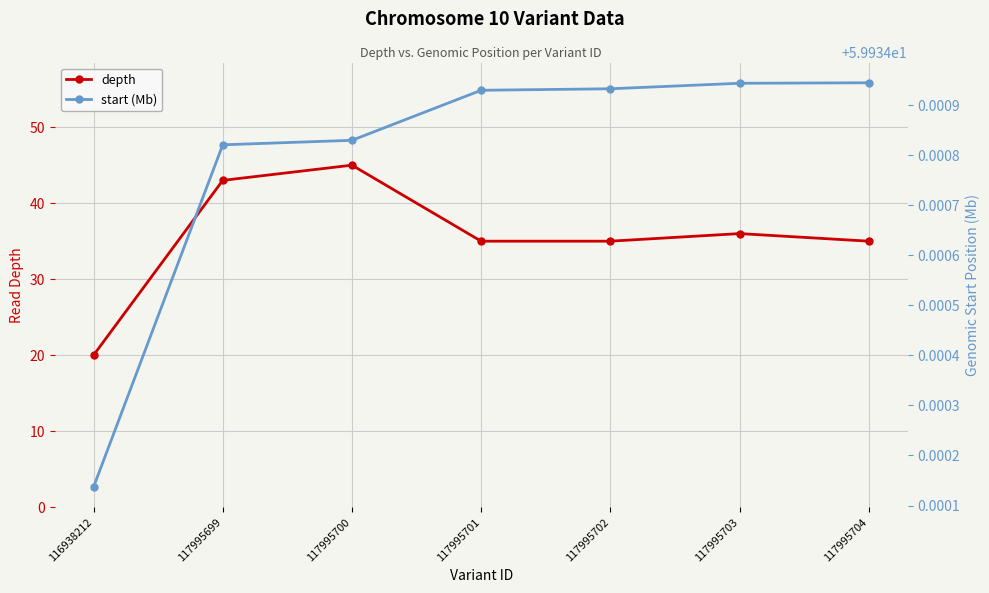

What is the approximate value of depth at 116938212?

20